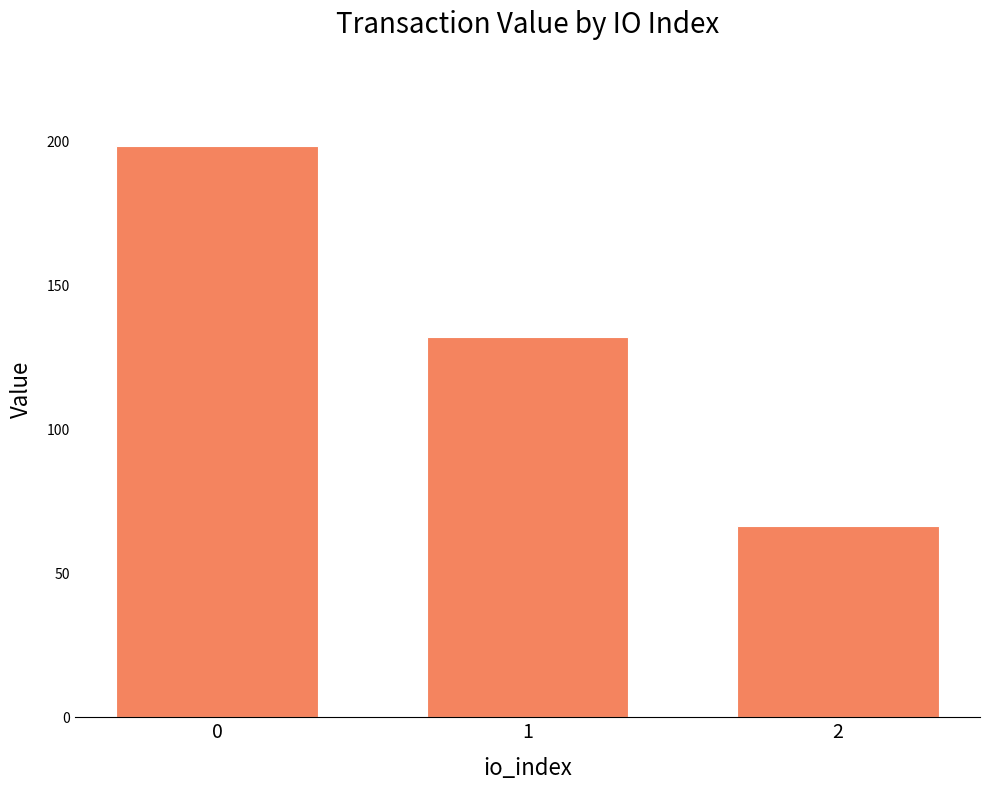

What is the sum of the values at 0 and 1?

330.3